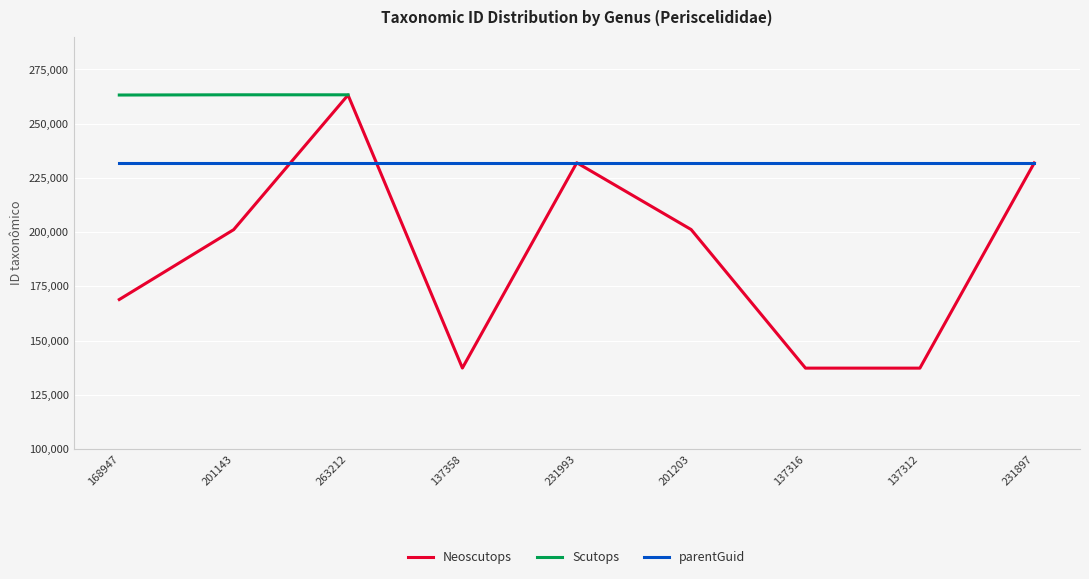

What is the maximum value shown in the chart?

263318.0